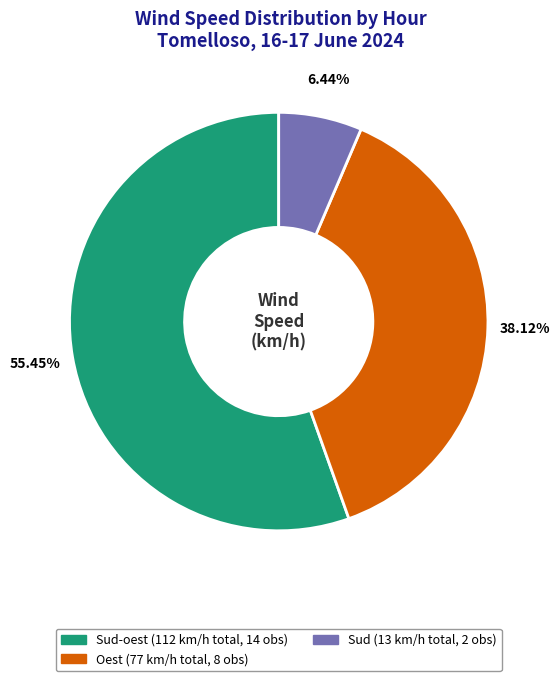

Is there any slice that represents more than half of the pie?

Yes